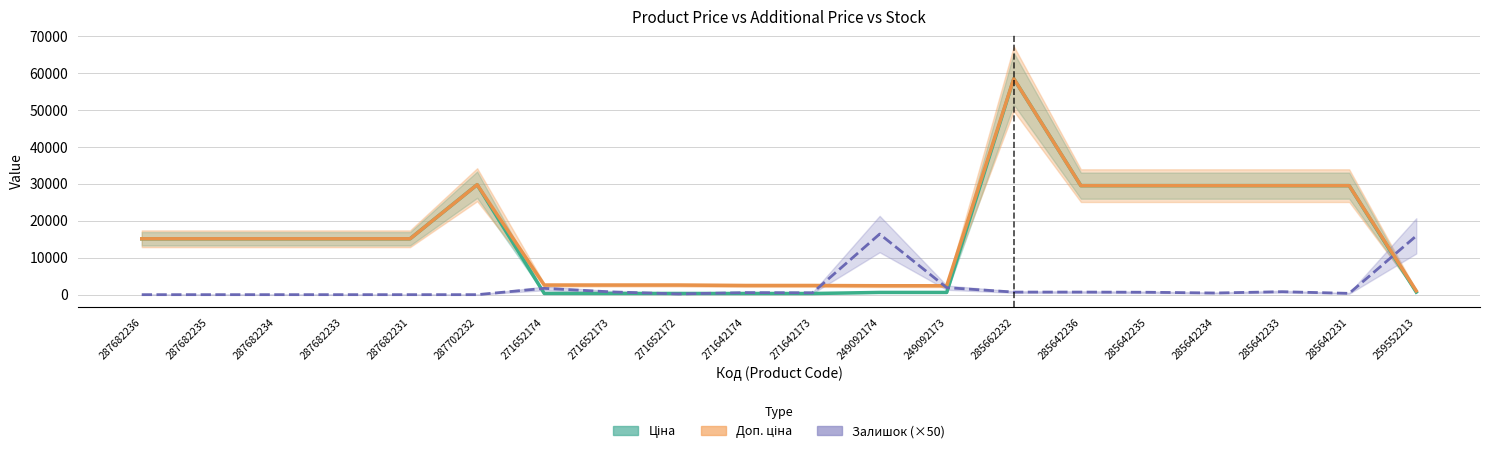

At which category does the chart reach its minimum across all series?

287682236